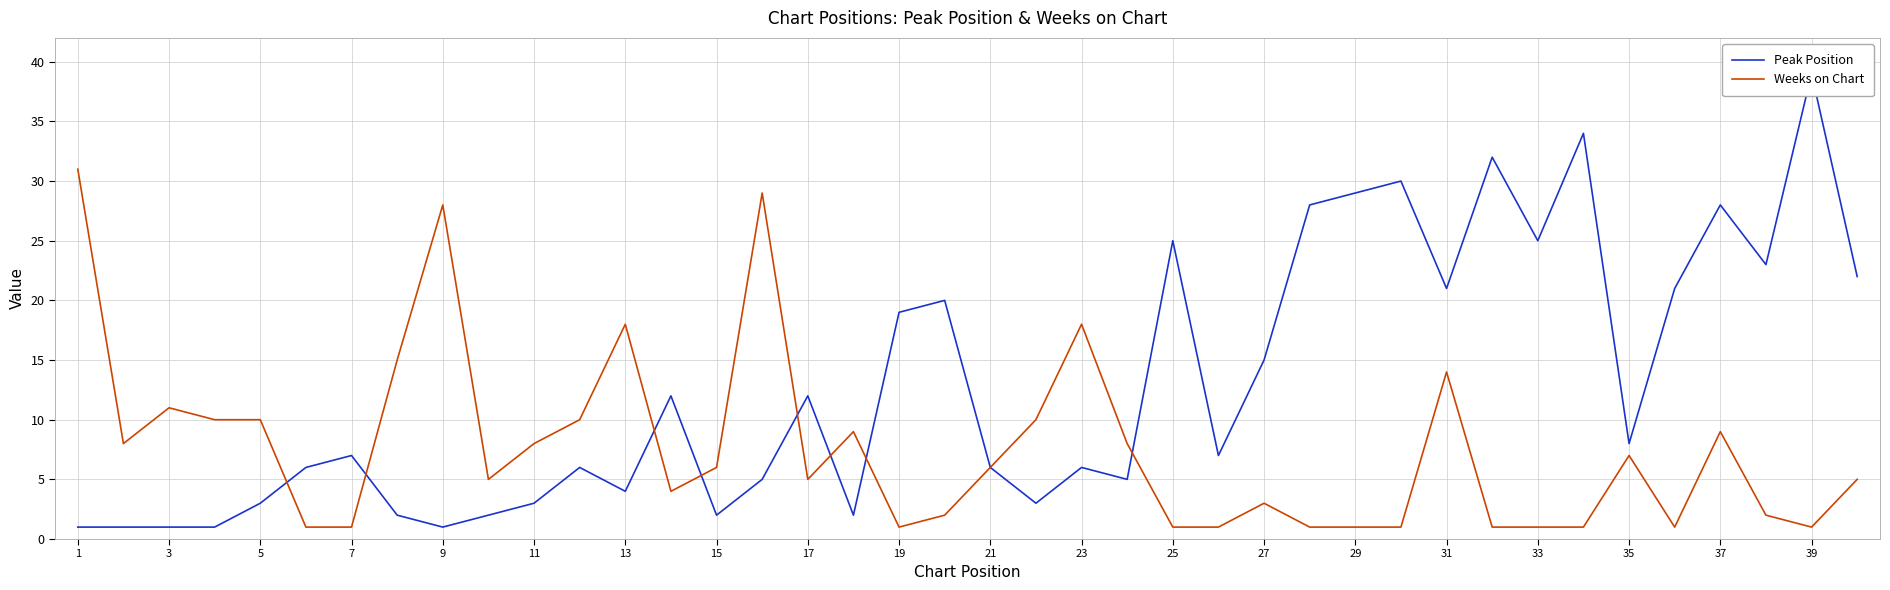

Which series has the largest total across all categories?

Peak Position